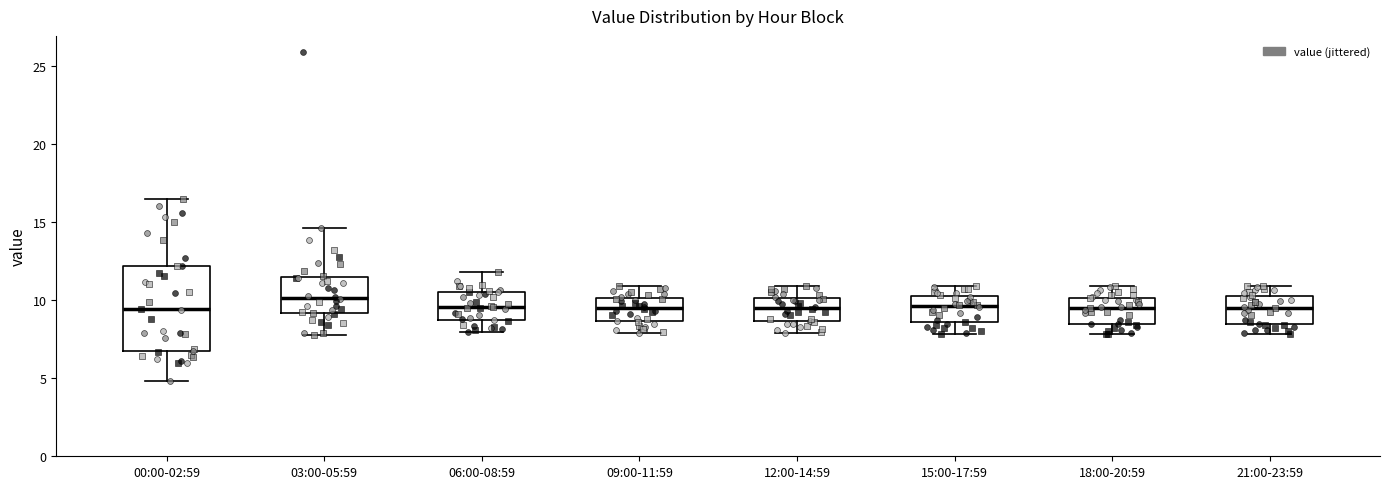

Reading left to right, transcribe this box plot: for each box, give where its median line is, the range the box spans, and where its two whiskers end, as read against the y-axis. The values are not printed on the chart, so give them approximately, as read against the axis.

00:00-02:59: median 9.5, box 6.5 to 12.0, whiskers 5.0 to 16.5
03:00-05:59: median 10.0, box 9.0 to 11.5, whiskers 8.0 to 14.5
06:00-08:59: median 9.5, box 9.0 to 10.5, whiskers 8.0 to 12.0
09:00-11:59: median 9.5, box 8.5 to 10.0, whiskers 8.0 to 11.0
12:00-14:59: median 9.5, box 8.5 to 10.0, whiskers 8.0 to 11.0
15:00-17:59: median 9.5, box 8.5 to 10.5, whiskers 8.0 to 11.0
18:00-20:59: median 9.5, box 8.5 to 10.0, whiskers 8.0 to 11.0
21:00-23:59: median 9.5, box 8.5 to 10.5, whiskers 8.0 to 11.0